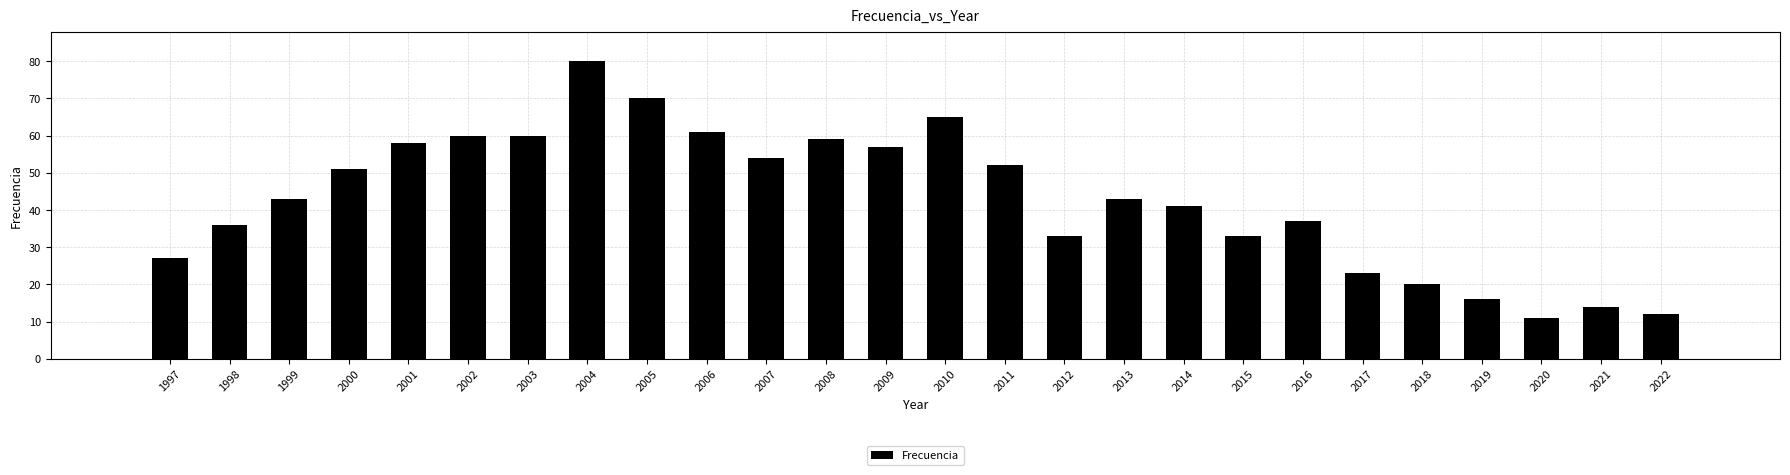

Reading left to right, list all the values displayed in this chart.

27	36	43	51	58	60	60	80	70	61	54	59	57	65	52	33	43	41	33	37	23	20	16	11	14	12